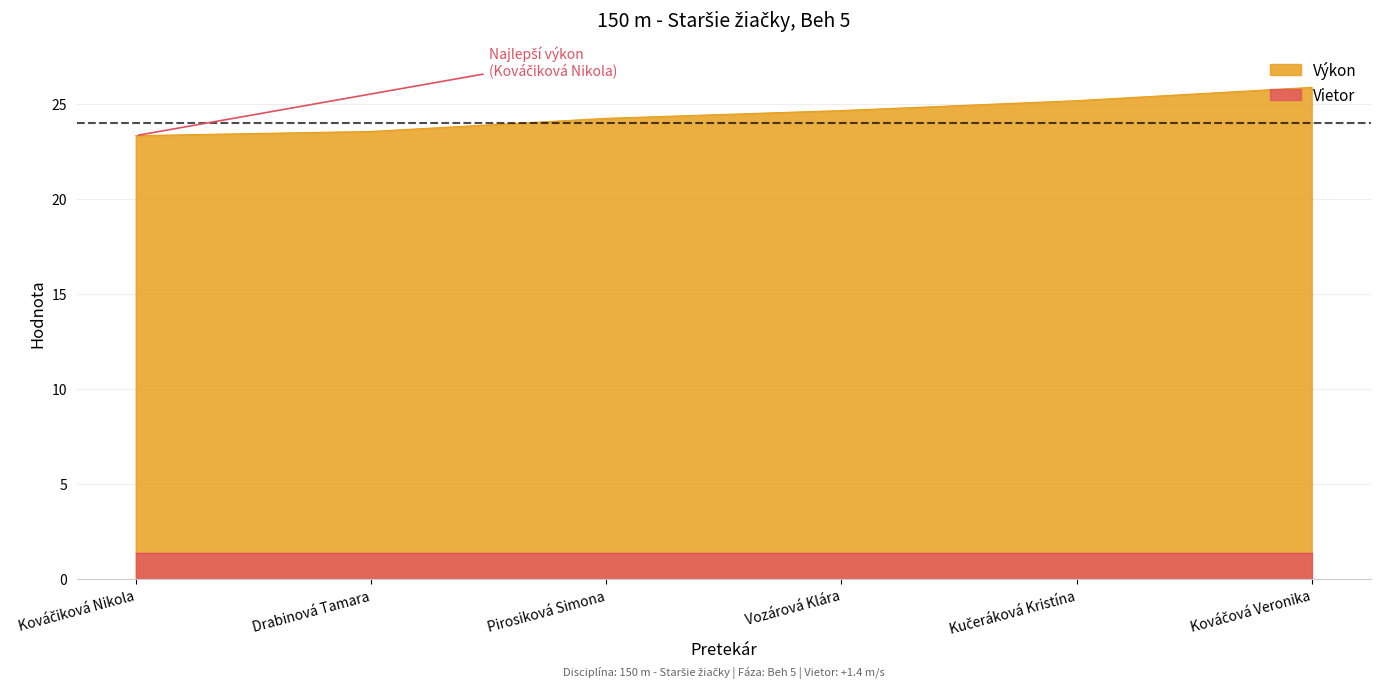

Rank the categories by value from highest to lowest.

Kováčová Veronika, Kučeráková Kristína, Vozárová Klára, Pirosiková Simona, Drabinová Tamara, Kováčiková Nikola